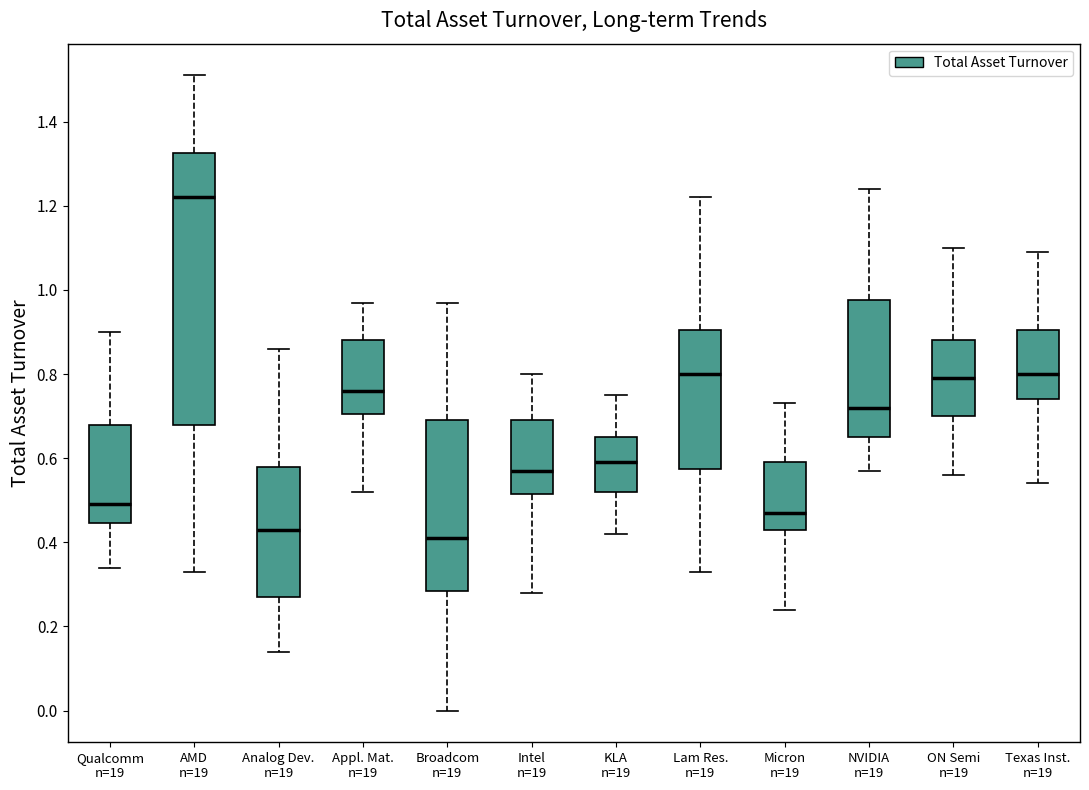

Comparing the boxes themselves (not the whiskers), which one is the tallest?

AMD n=19